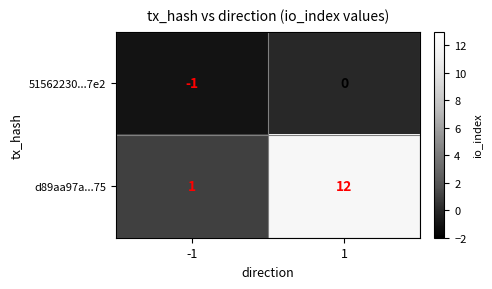

What is the greatest value displayed?

12